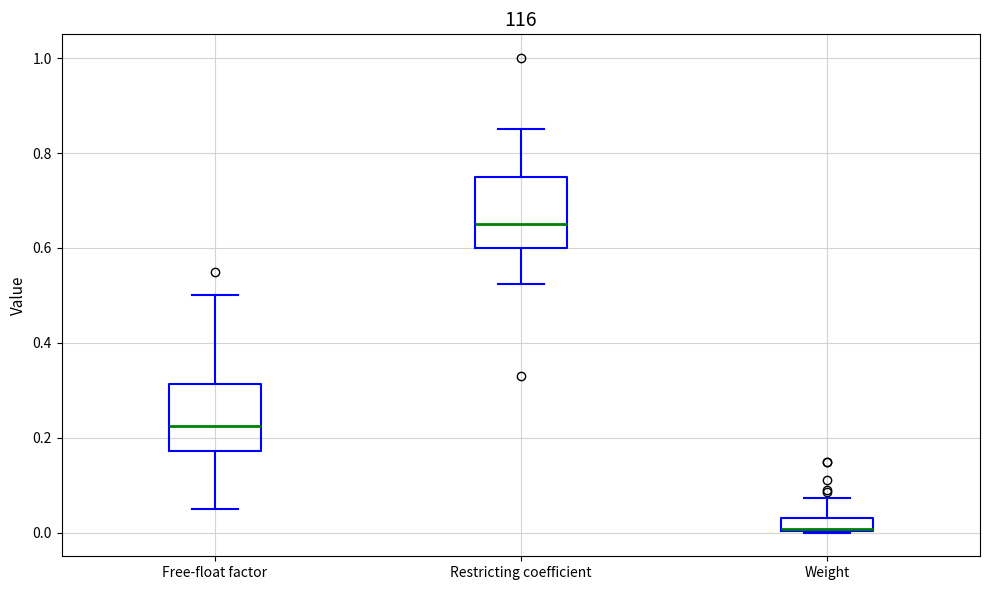

Which box has the lowest median line?

Weight